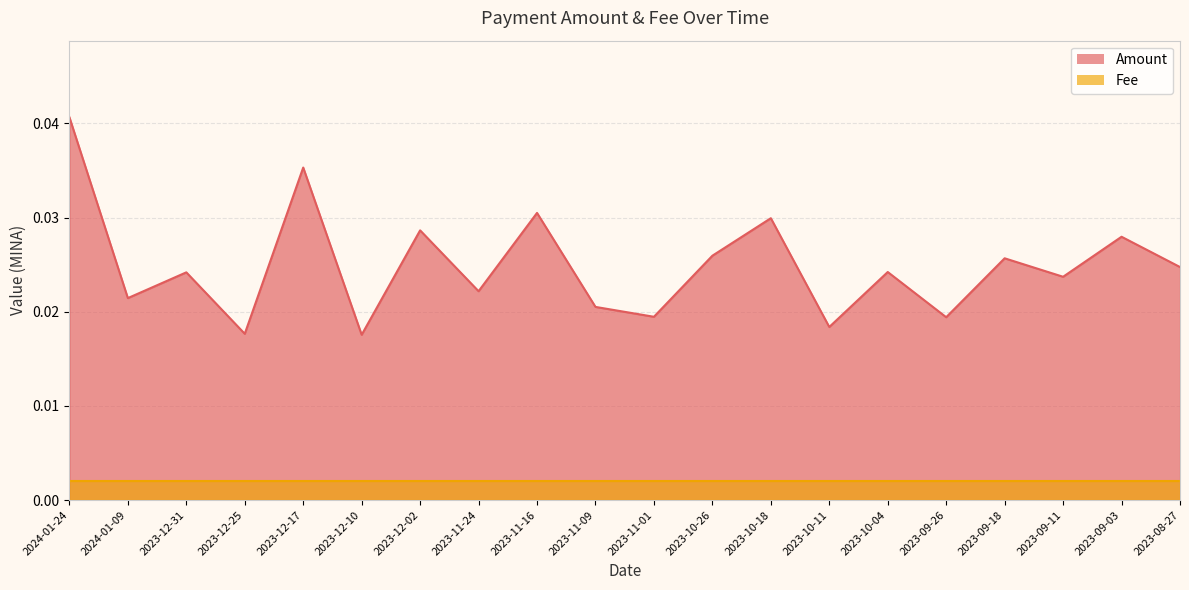

Does the chart have visible grid lines?

Yes